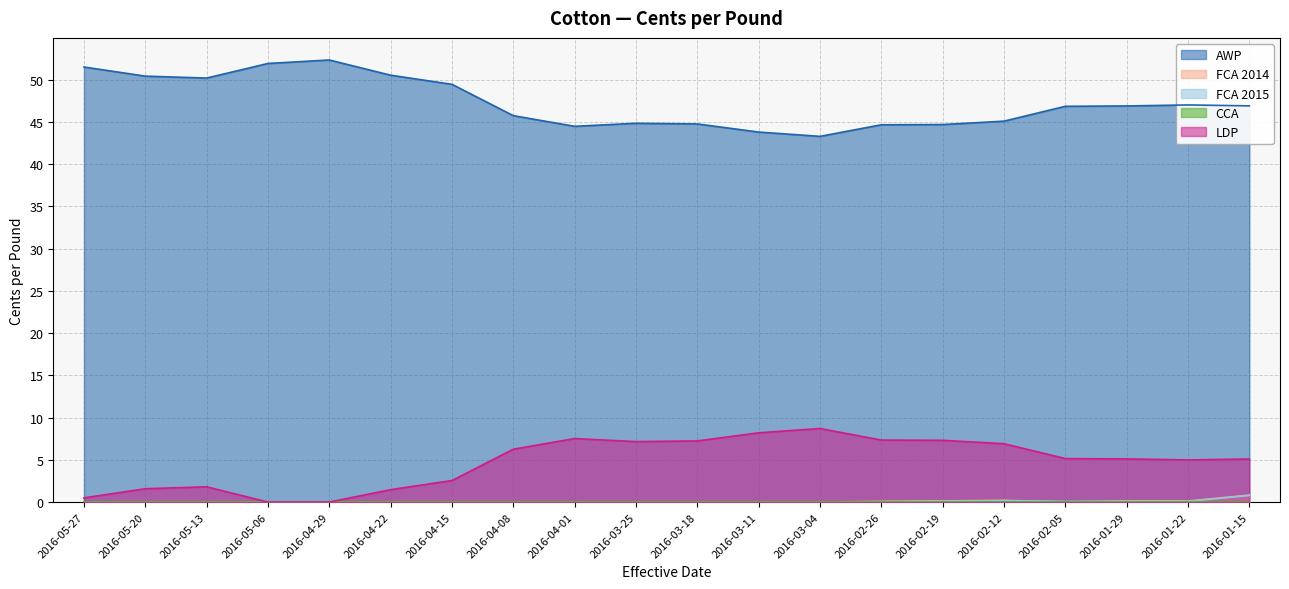

Where is the first local minimum for FCA 2015?

2016-02-05